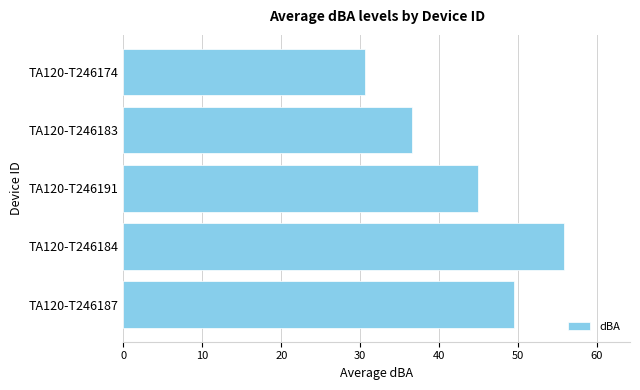

Does the chart contain any negative values?

No